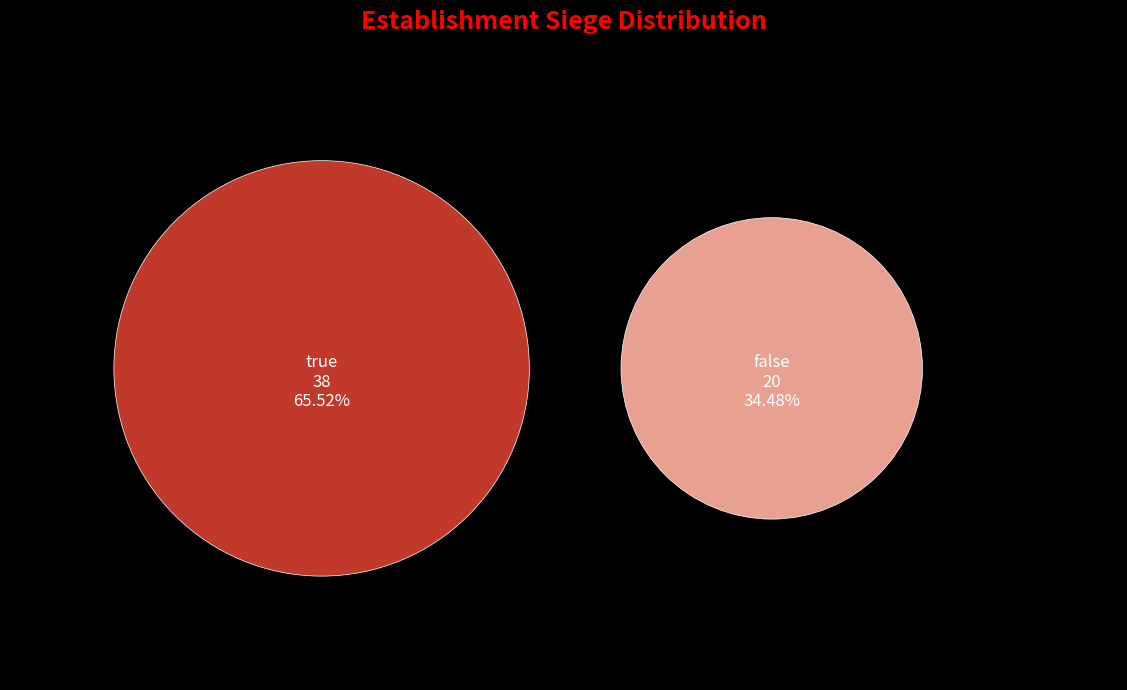

To the nearest percent, what is the difference between the largest and smallest slice percentages?

31%